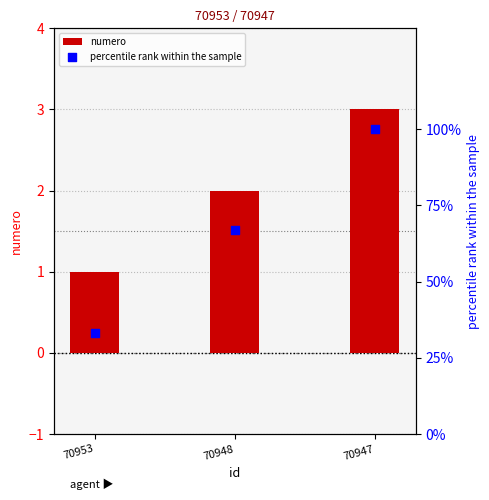

Is the value of percentile rank within the sample at 70953 greater than the value of numero at 70948?

Yes